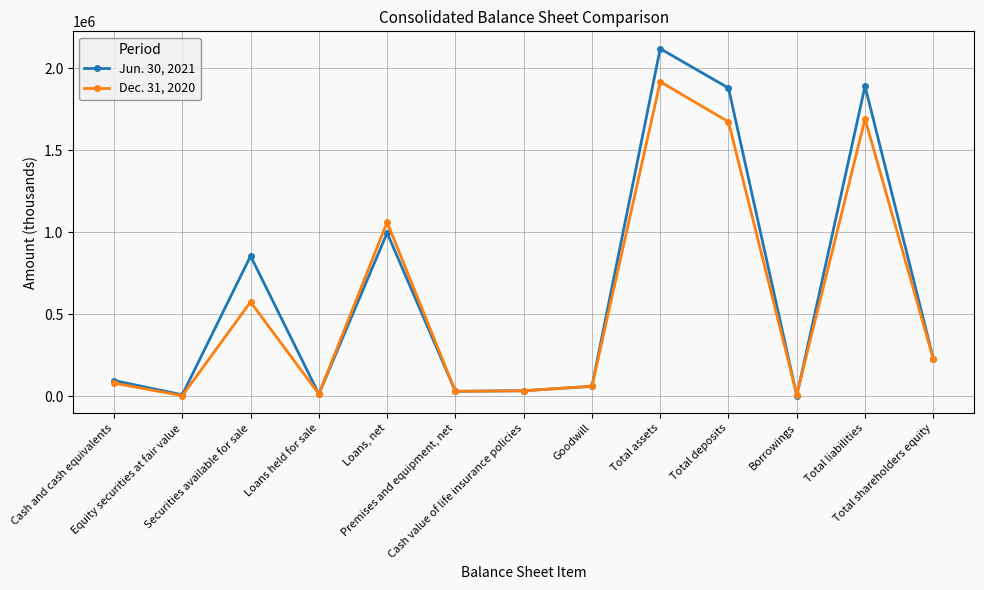

True or false: Jun. 30, 2021 and Dec. 31, 2020 intersect in this chart.

True